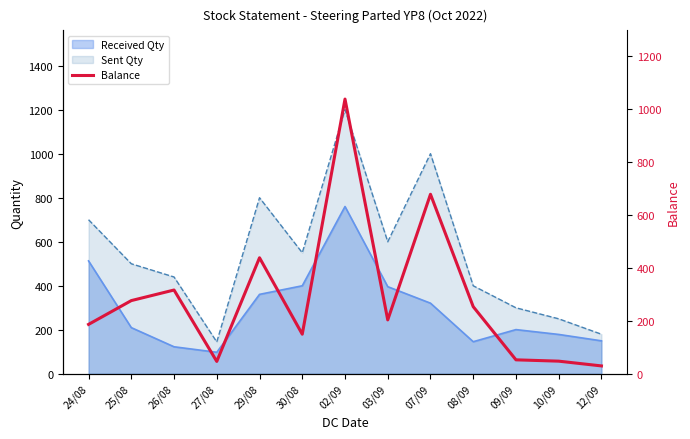

At which category does the chart reach its peak across all series?

02/09